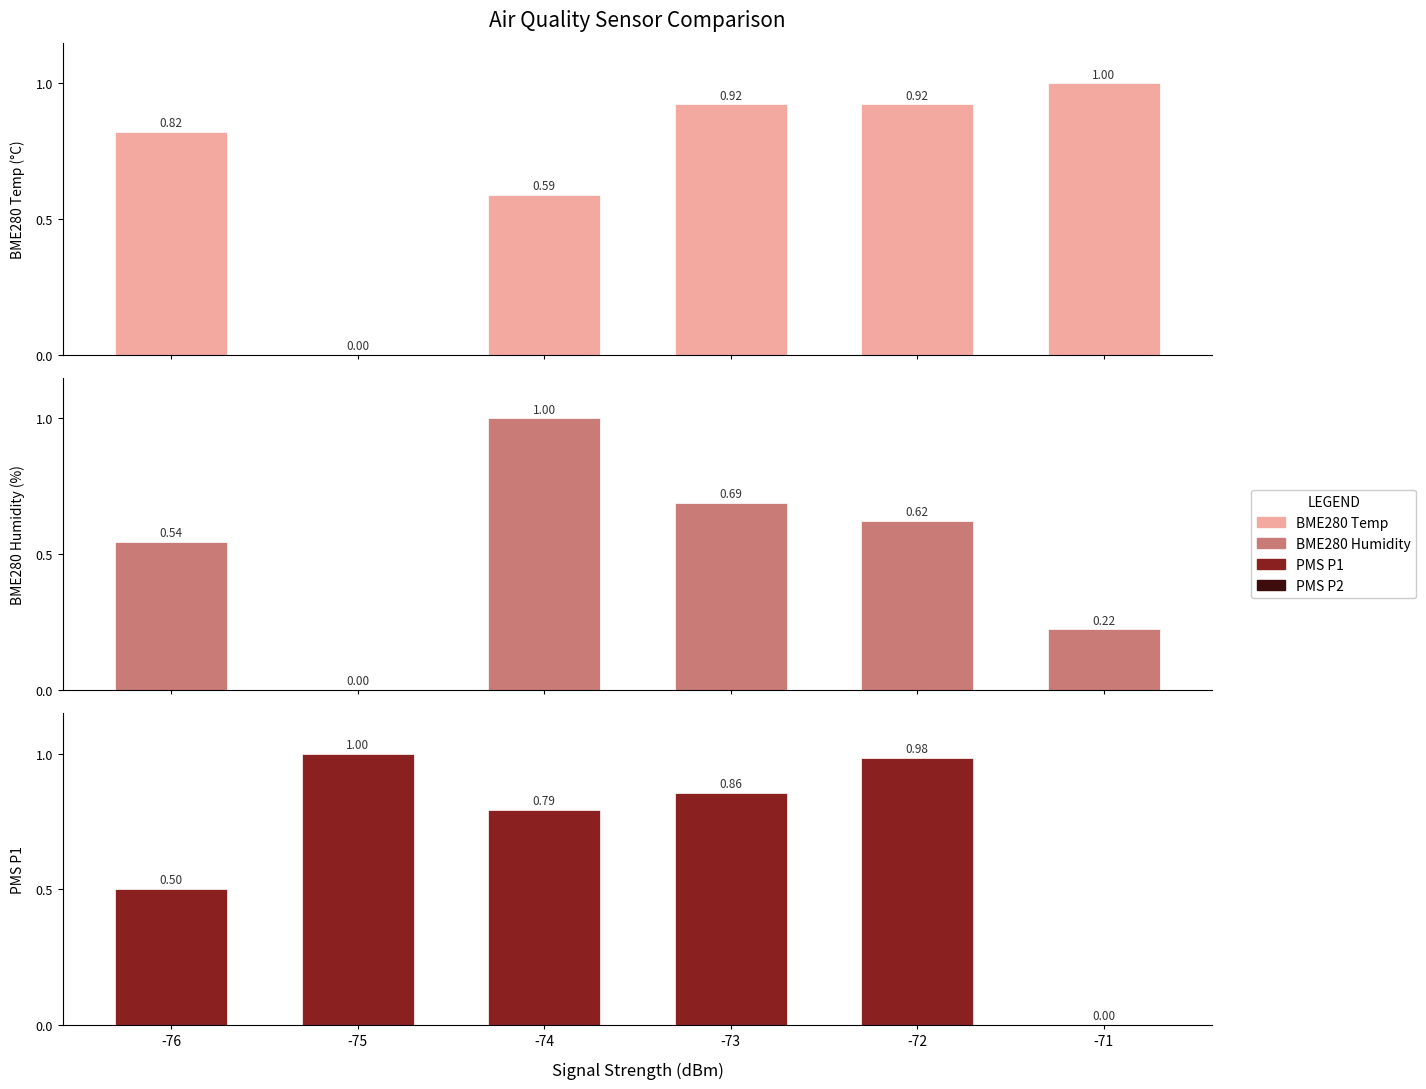

Reading left to right, transcribe all the data shown in this chart.

BME280 Temp: -76=0.8	-75=0.0	-74=0.6	-73=0.9	-72=0.9	-71=1.0
BME280 Humidity: -76=0.5	-75=0.0	-74=1.0	-73=0.7	-72=0.6	-71=0.2
PMS P1: -76=0.5	-75=1.0	-74=0.8	-73=0.9	-72=1.0	-71=0.0